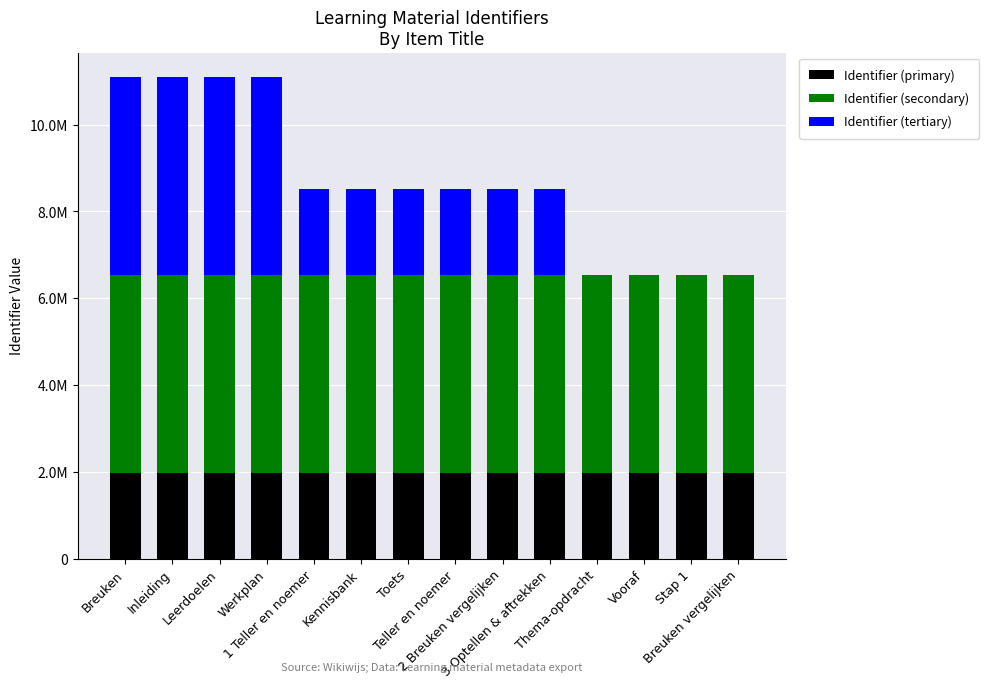

The Identifier (secondary) series shows 6658119 at 3 Optellen & aftrekken. True or false?

False